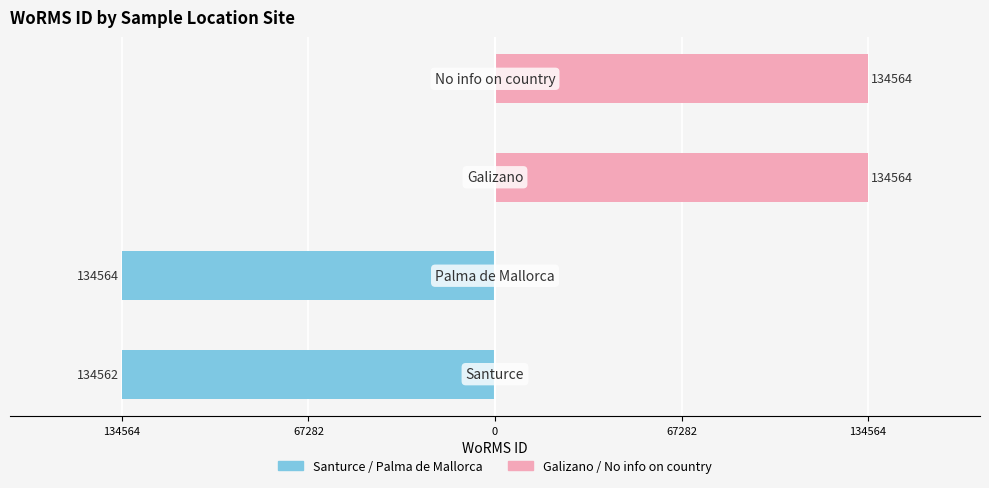

Reading right to left, list all the values displayed in this chart.

Left Group: 0	0	-134564	-134562
Right Group: 134564	134564	0	0